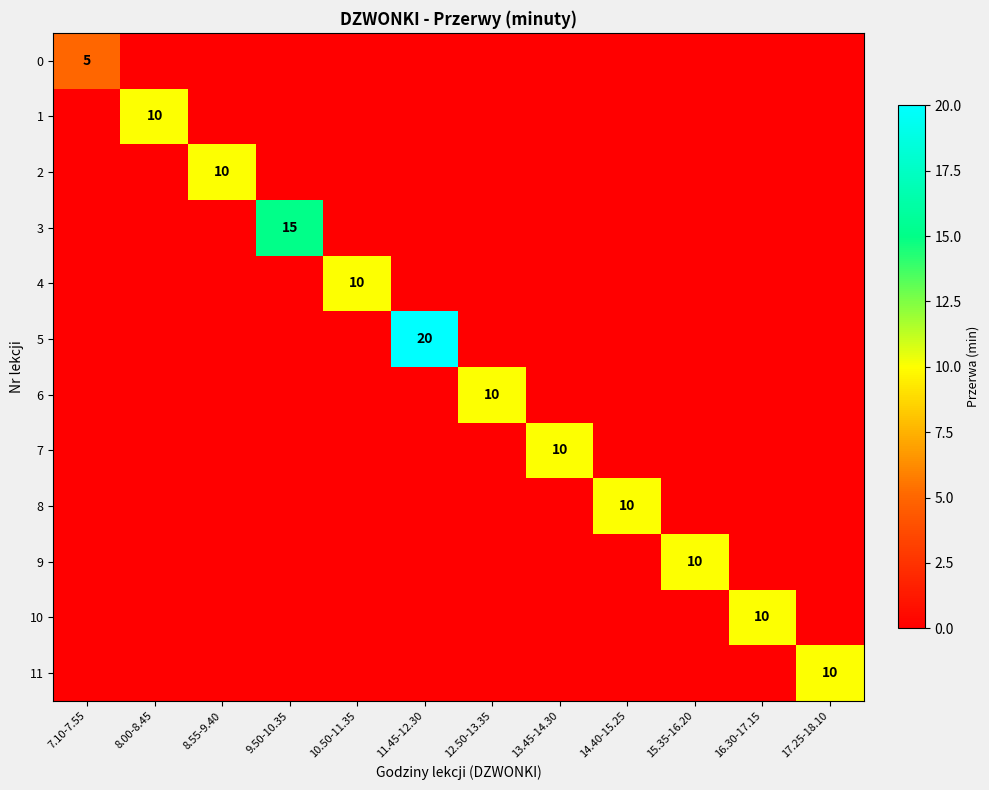

Which series has the widest spread of values?

5